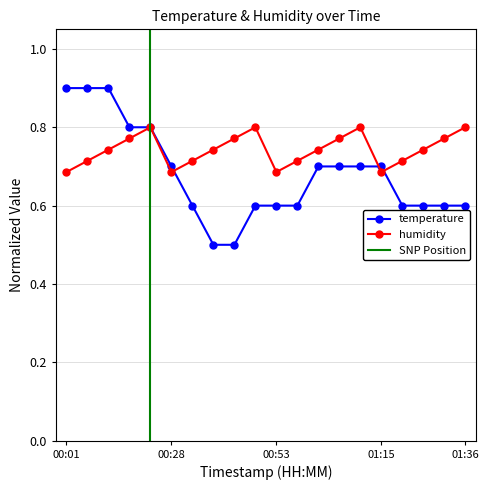

Reading right to left, extract all data points from this chart.

0.6	0.6	0.6	0.6	0.7	0.7	0.7	0.7	0.6	0.6	0.6	0.5	0.5	0.6	0.7	0.8	0.8	0.9	0.9	0.9